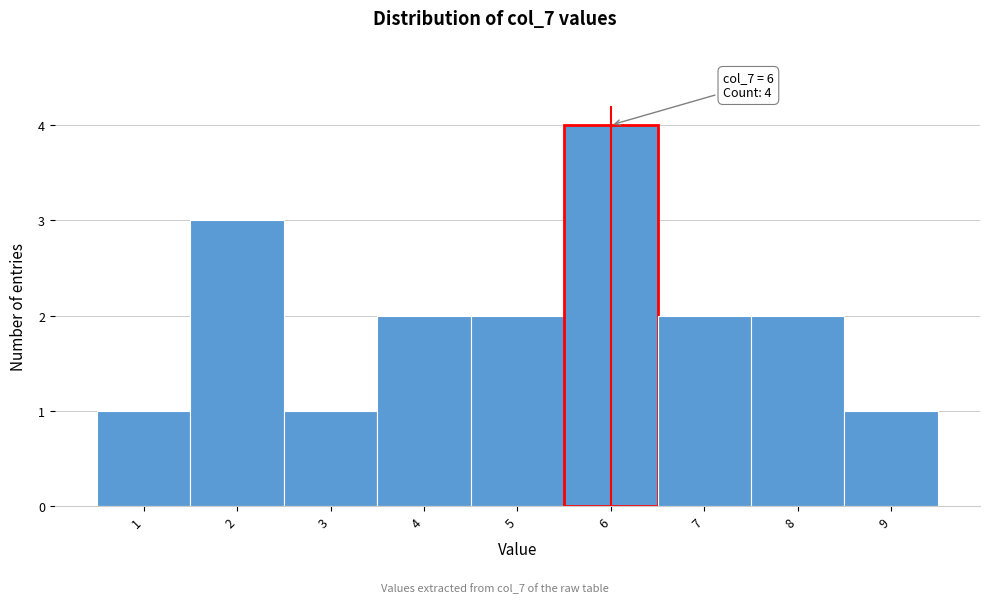

Which range on the x-axis has the tallest bar?

5.5 to 6.5